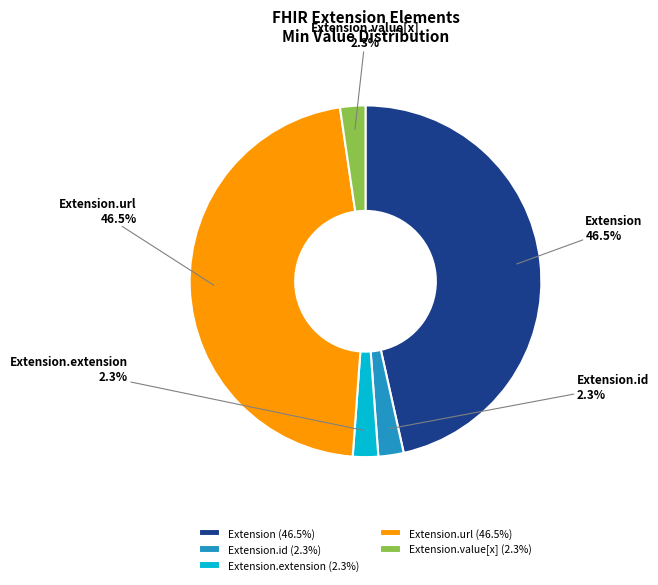

To the nearest percent, what is the difference between the largest and smallest slice percentages?

44%